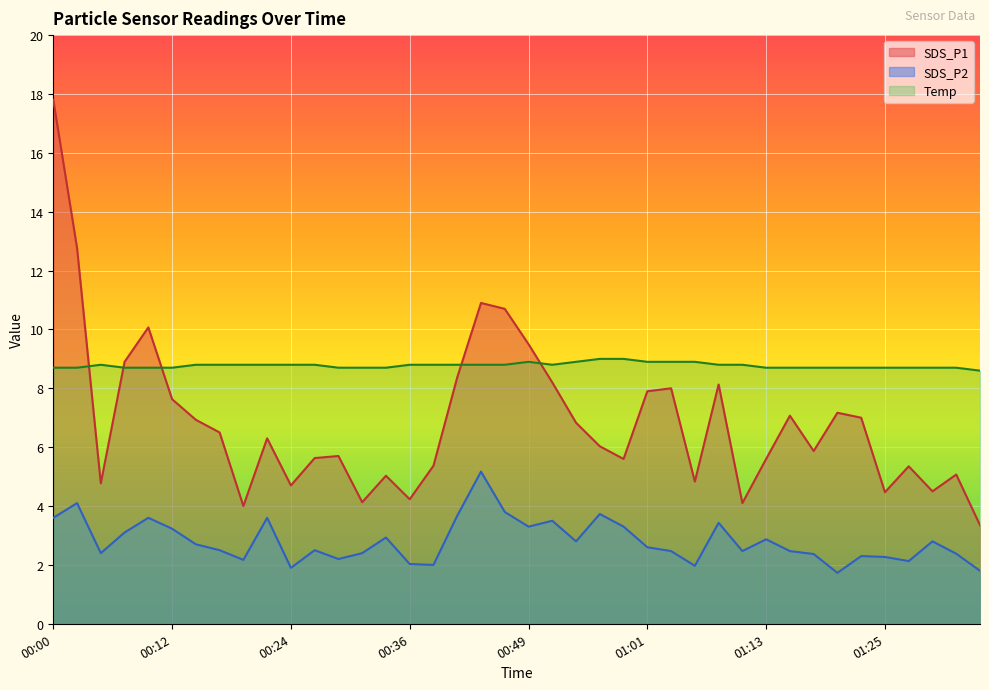

Reading left to right, list all the values displayed in this chart.

SDS_P1: 00:00=17.8	00:02=12.8	00:05=4.8	00:07=8.9	00:10=10.1	00:12=7.6	00:14=6.9	00:17=6.5	00:19=4.0	00:22=6.3	00:24=4.7	00:27=5.6	00:29=5.7	00:32=4.1	00:34=5.0	00:36=4.2	00:39=5.4	00:41=8.4	00:44=10.9	00:46=10.7	00:49=9.5	00:51=8.2	00:53=6.8	00:56=6.0	00:58=5.6	01:01=7.9	01:03=8.0	01:06=4.8	01:08=8.1	01:10=4.1	01:13=5.6	01:15=7.1	01:18=5.9	01:20=7.2	01:23=7.0	01:25=4.5	01:27=5.3	01:30=4.5	01:33=5.1	01:35=3.4
SDS_P2: 00:00=3.6	00:02=4.1	00:05=2.4	00:07=3.1	00:10=3.6	00:12=3.2	00:14=2.7	00:17=2.5	00:19=2.2	00:22=3.6	00:24=1.9	00:27=2.5	00:29=2.2	00:32=2.4	00:34=2.9	00:36=2.0	00:39=2.0	00:41=3.7	00:44=5.2	00:46=3.8	00:49=3.3	00:51=3.5	00:53=2.8	00:56=3.7	00:58=3.3	01:01=2.6	01:03=2.5	01:06=2.0	01:08=3.4	01:10=2.5	01:13=2.9	01:15=2.5	01:18=2.4	01:20=1.7	01:23=2.3	01:25=2.3	01:27=2.1	01:30=2.8	01:33=2.4	01:35=1.8
Temp: 00:00=8.7	00:02=8.7	00:05=8.8	00:07=8.7	00:10=8.7	00:12=8.7	00:14=8.8	00:17=8.8	00:19=8.8	00:22=8.8	00:24=8.8	00:27=8.8	00:29=8.7	00:32=8.7	00:34=8.7	00:36=8.8	00:39=8.8	00:41=8.8	00:44=8.8	00:46=8.8	00:49=8.9	00:51=8.8	00:53=8.9	00:56=9.0	00:58=9.0	01:01=8.9	01:03=8.9	01:06=8.9	01:08=8.8	01:10=8.8	01:13=8.7	01:15=8.7	01:18=8.7	01:20=8.7	01:23=8.7	01:25=8.7	01:27=8.7	01:30=8.7	01:33=8.7	01:35=8.6